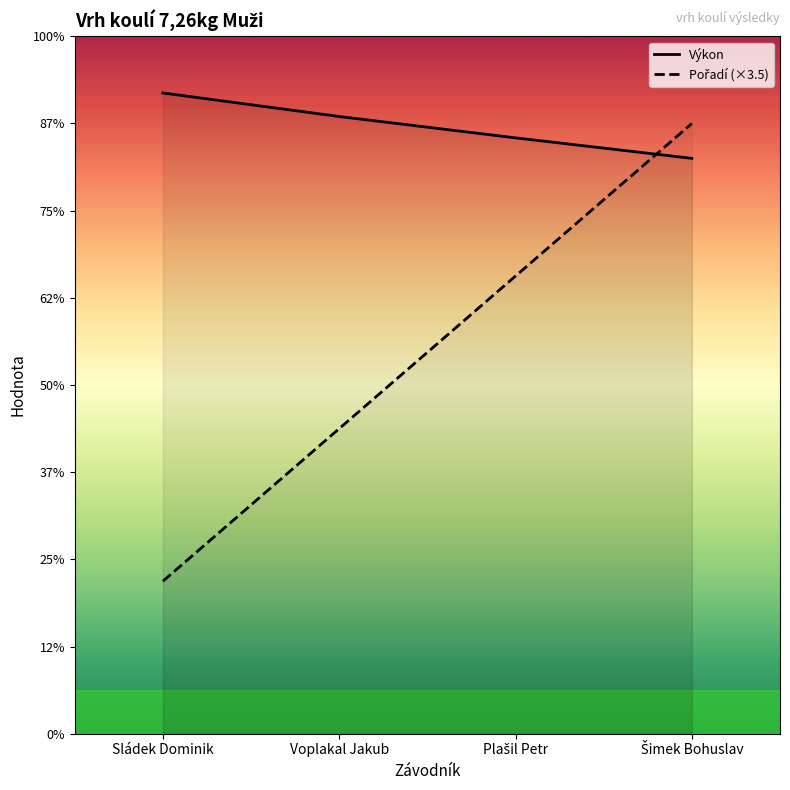

Does the chart display data point markers on the line(s)?

No